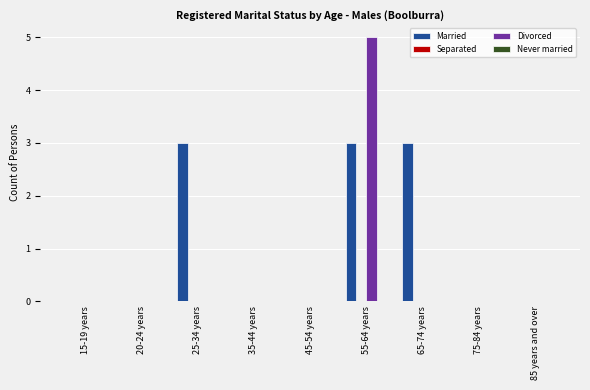

Which series has the largest total across all categories?

Married